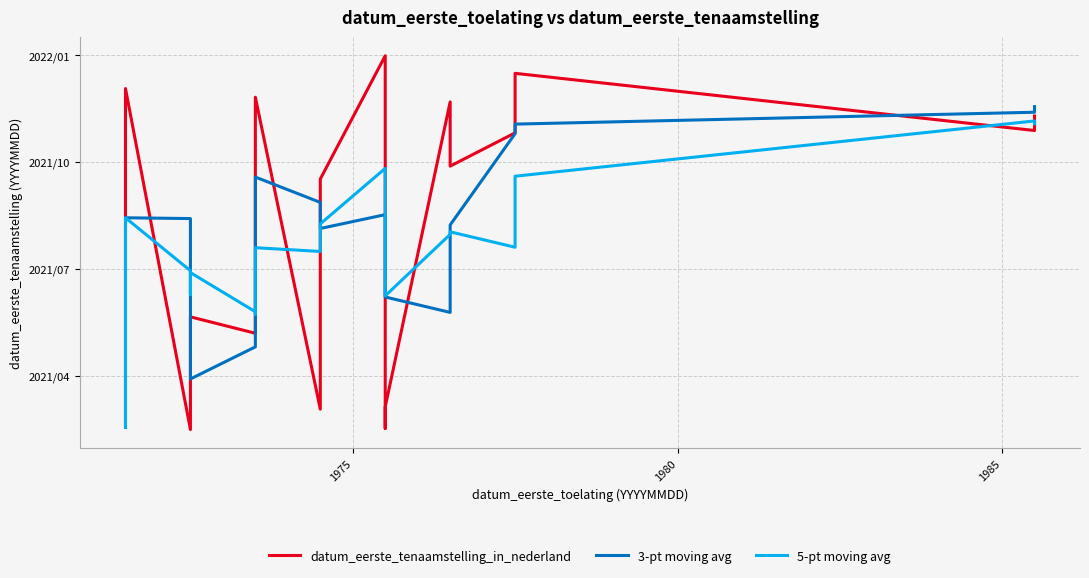

What is the highest value of the 3-pt moving avg series?

2021.9